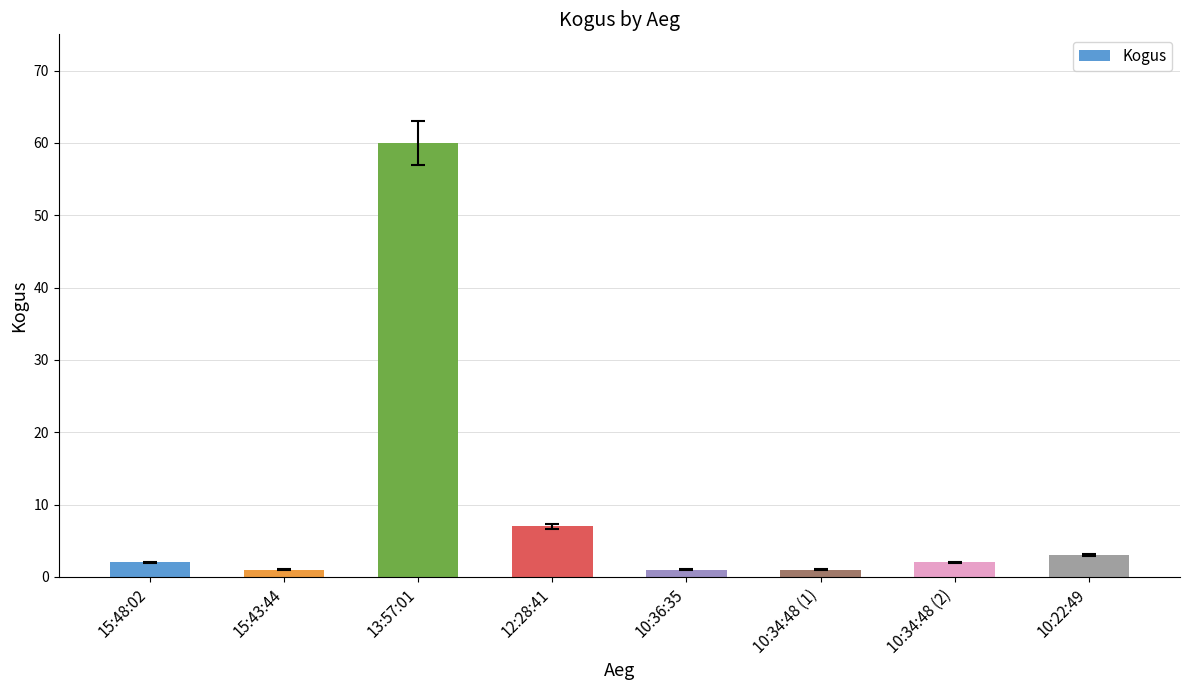

Count the number of data series in this chart.

1